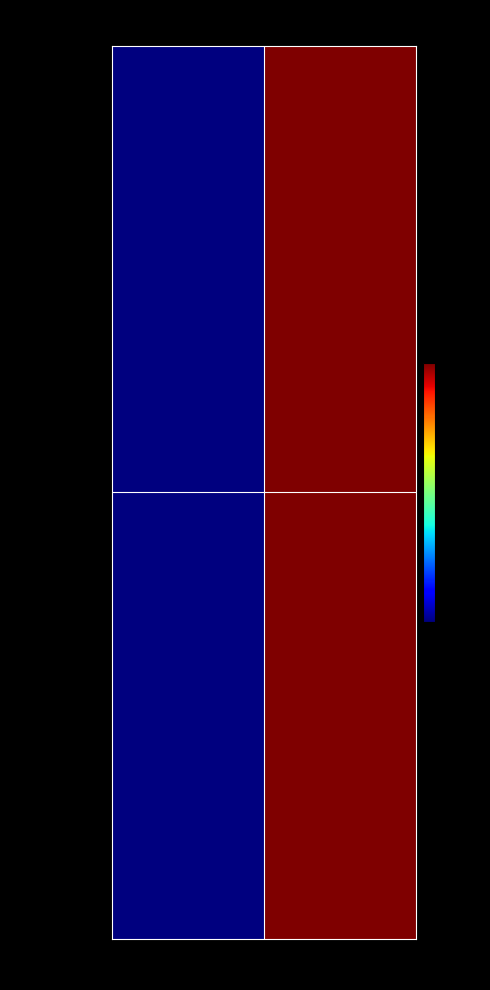

Reading right to left, transcribe all the data shown in this chart.

658a6a84fa80…: 1=2	-1=0
64a834f0f2bf…: 1=2	-1=0